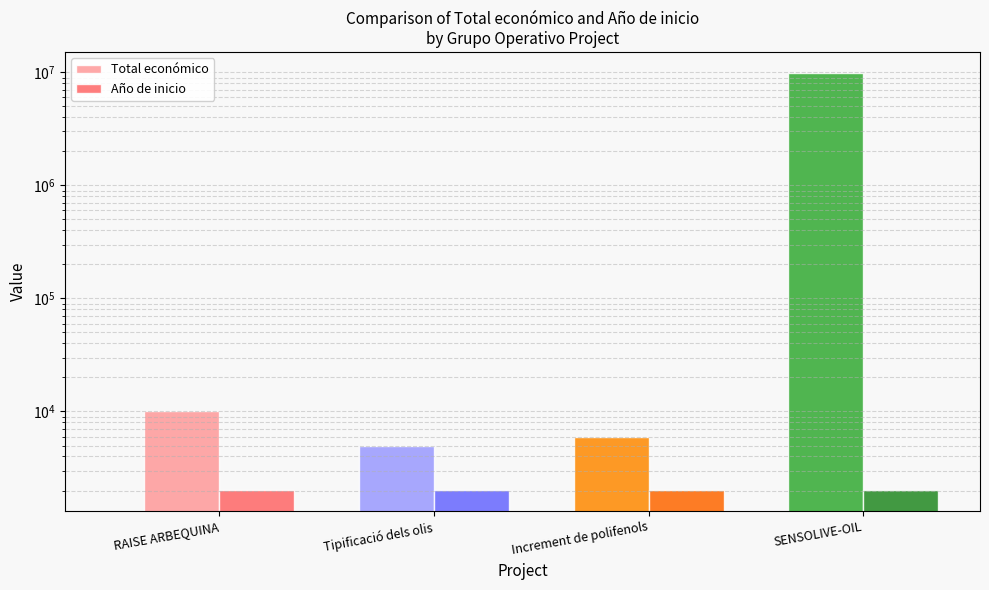

What value does the Total económico series have at Increment de polifenols?

5950